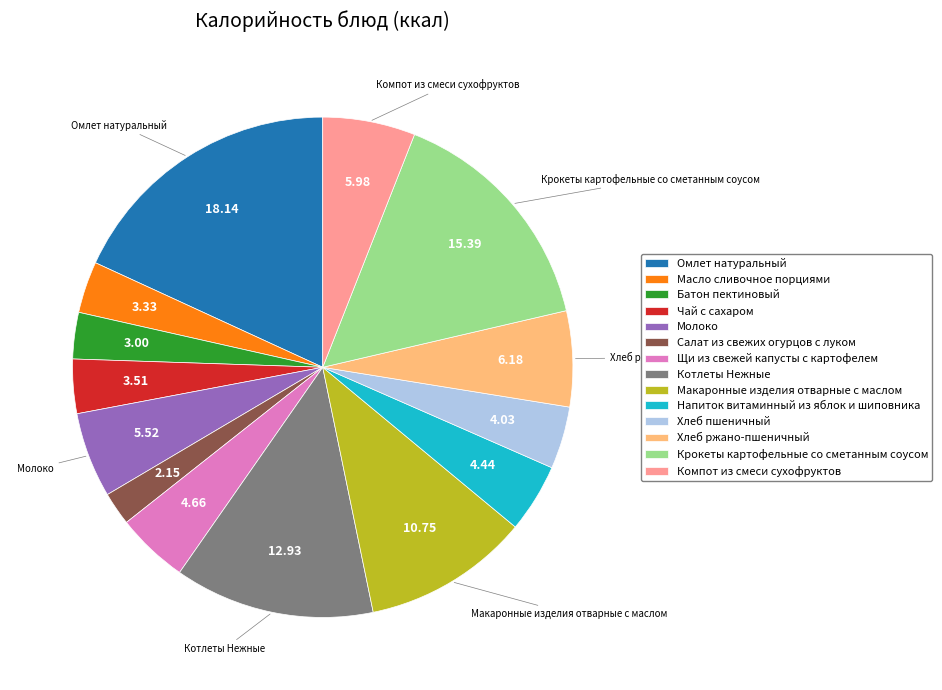

Combined, do Масло сливочное порциями and Чай с сахаром account for over 50%?

No